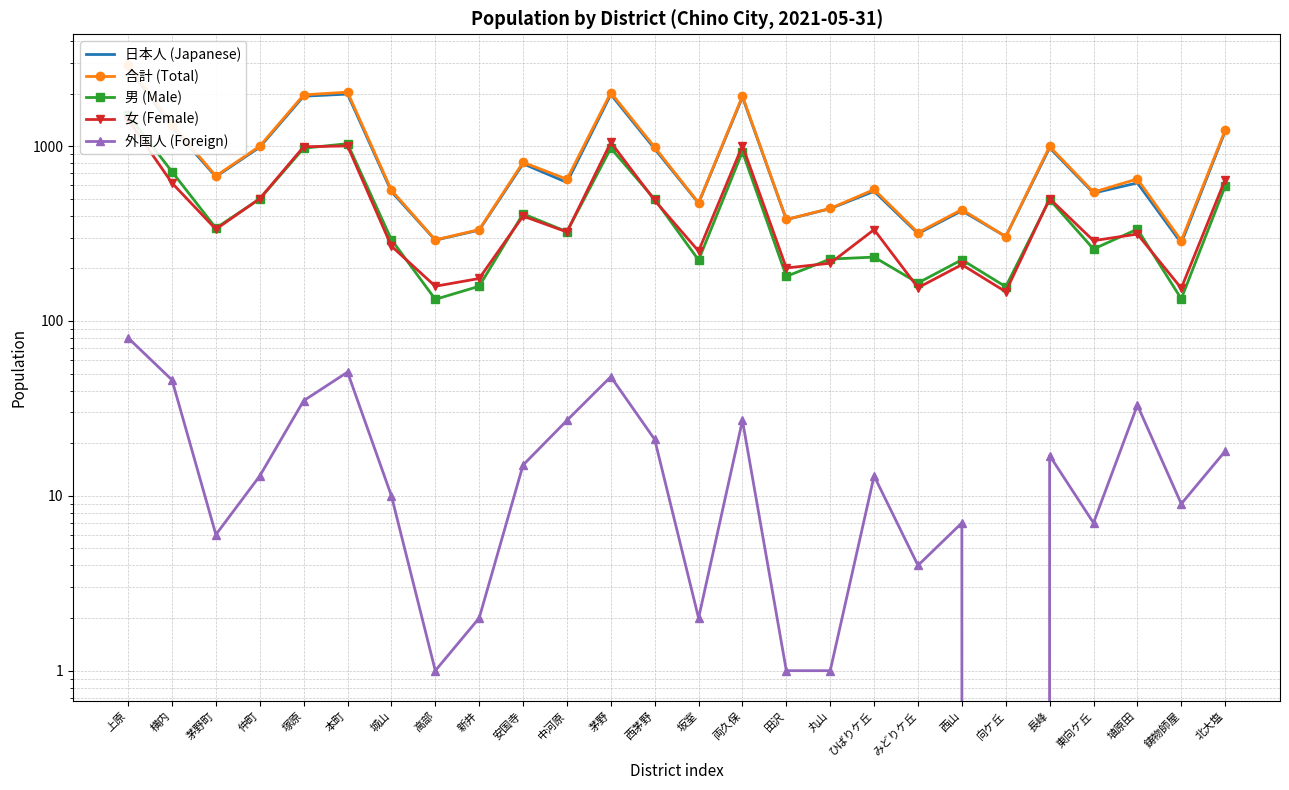

What is the total value across all series at 長峰?

2988